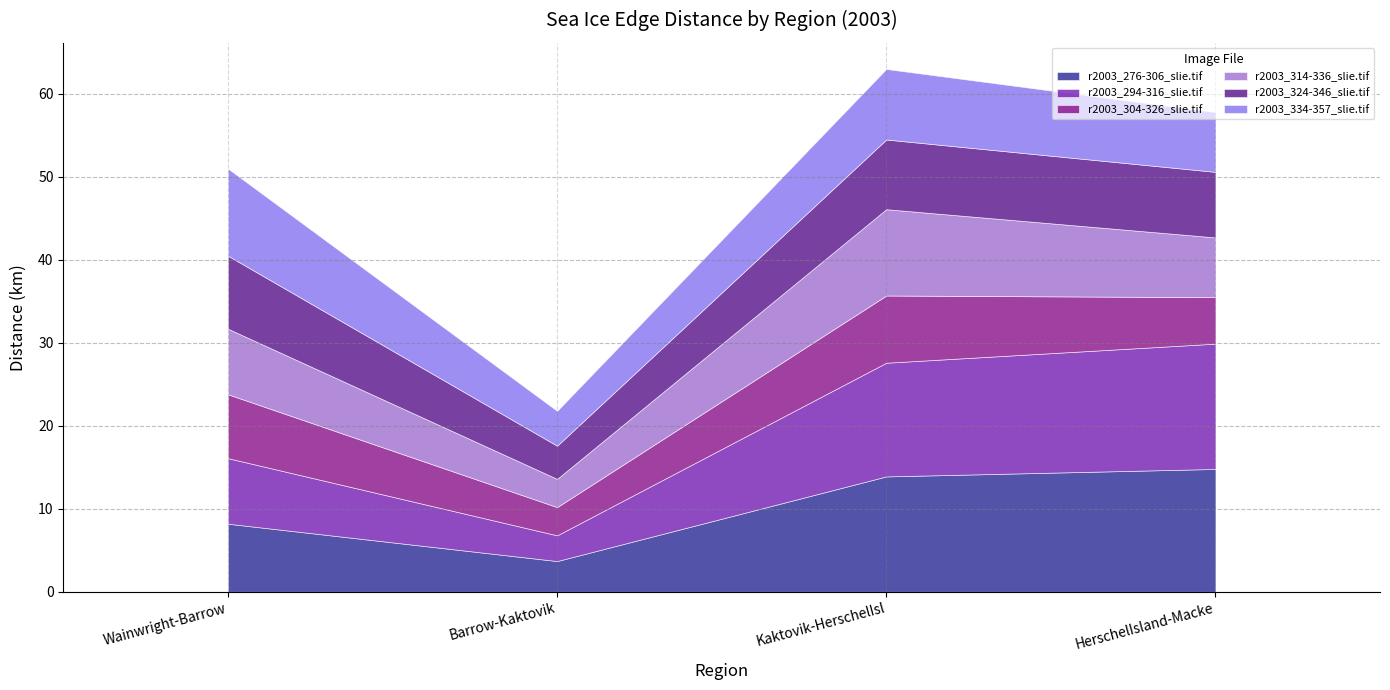

What is the difference between the r2003_276-306_slie.tif values at Barrow-Kaktovik and HerschelIsland-Macke?

11.1